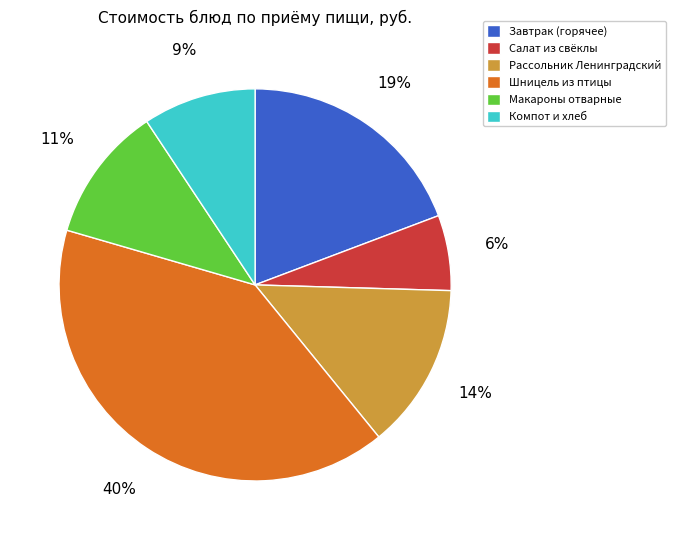

Which category has the smallest portion of the pie?

Салат из свёклы